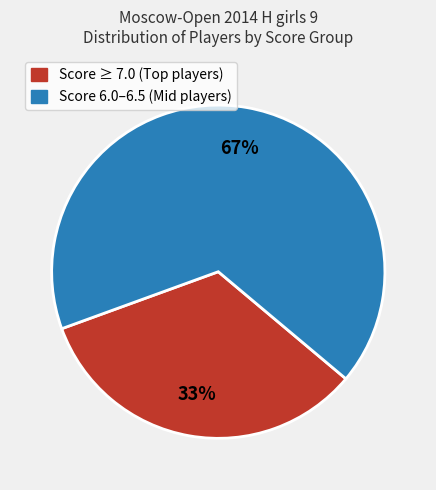

Which slice is the largest?

Score 6.0–6.5 (Mid players)